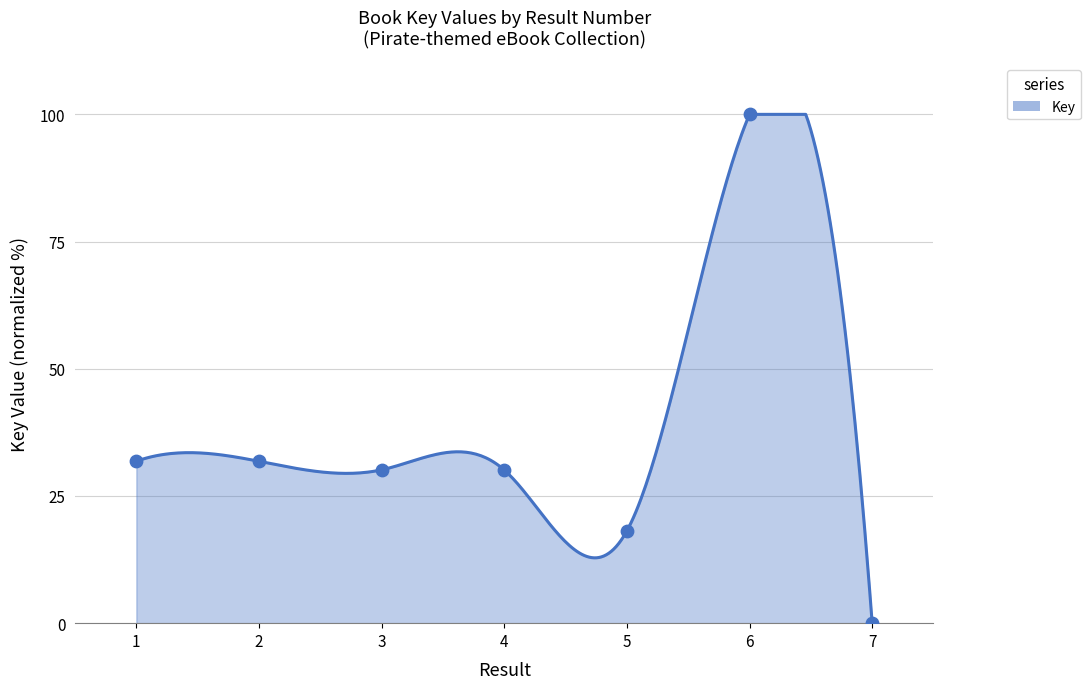

What is the change in value from 6 to 7?

-100.0